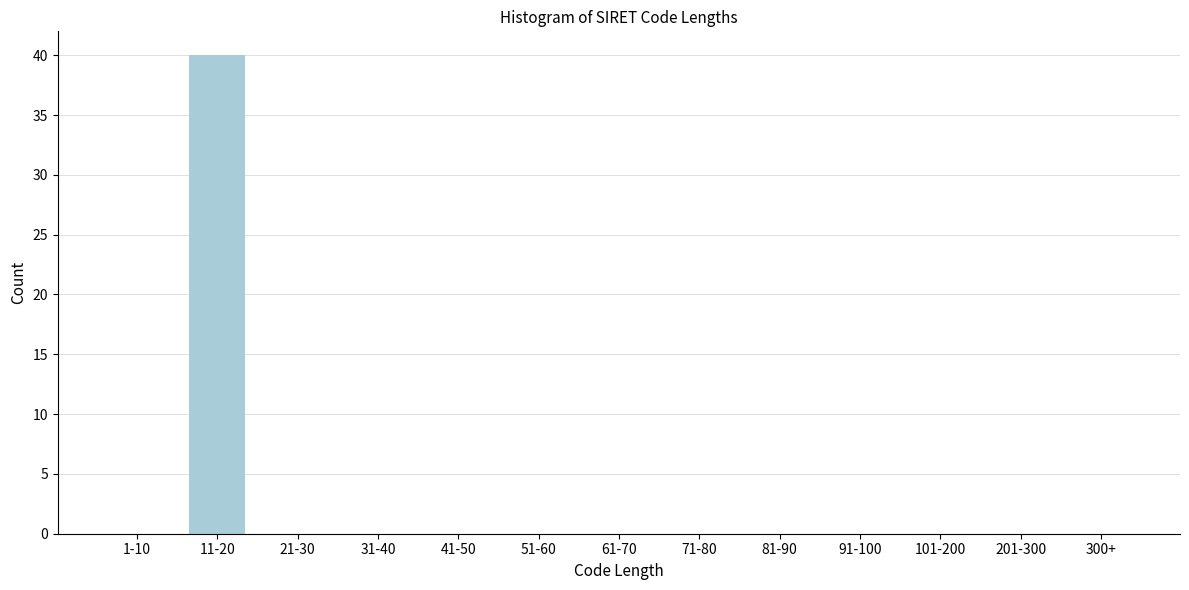

Reading left to right, list all the values displayed in this chart.

1-10=0	11-20=40	21-30=0	31-40=0	41-50=0	51-60=0	61-70=0	71-80=0	81-90=0	91-100=0	101-200=0	201-300=0	300+=0